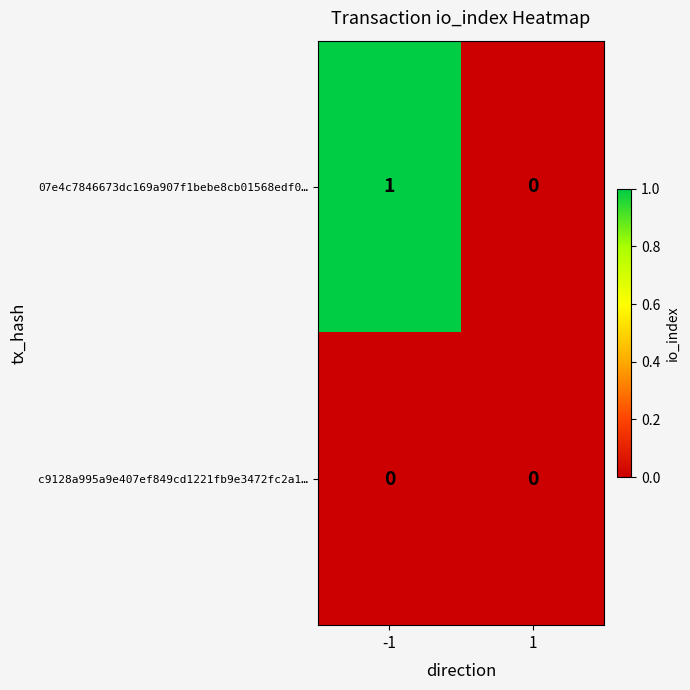

How many series are shown in this chart?

2